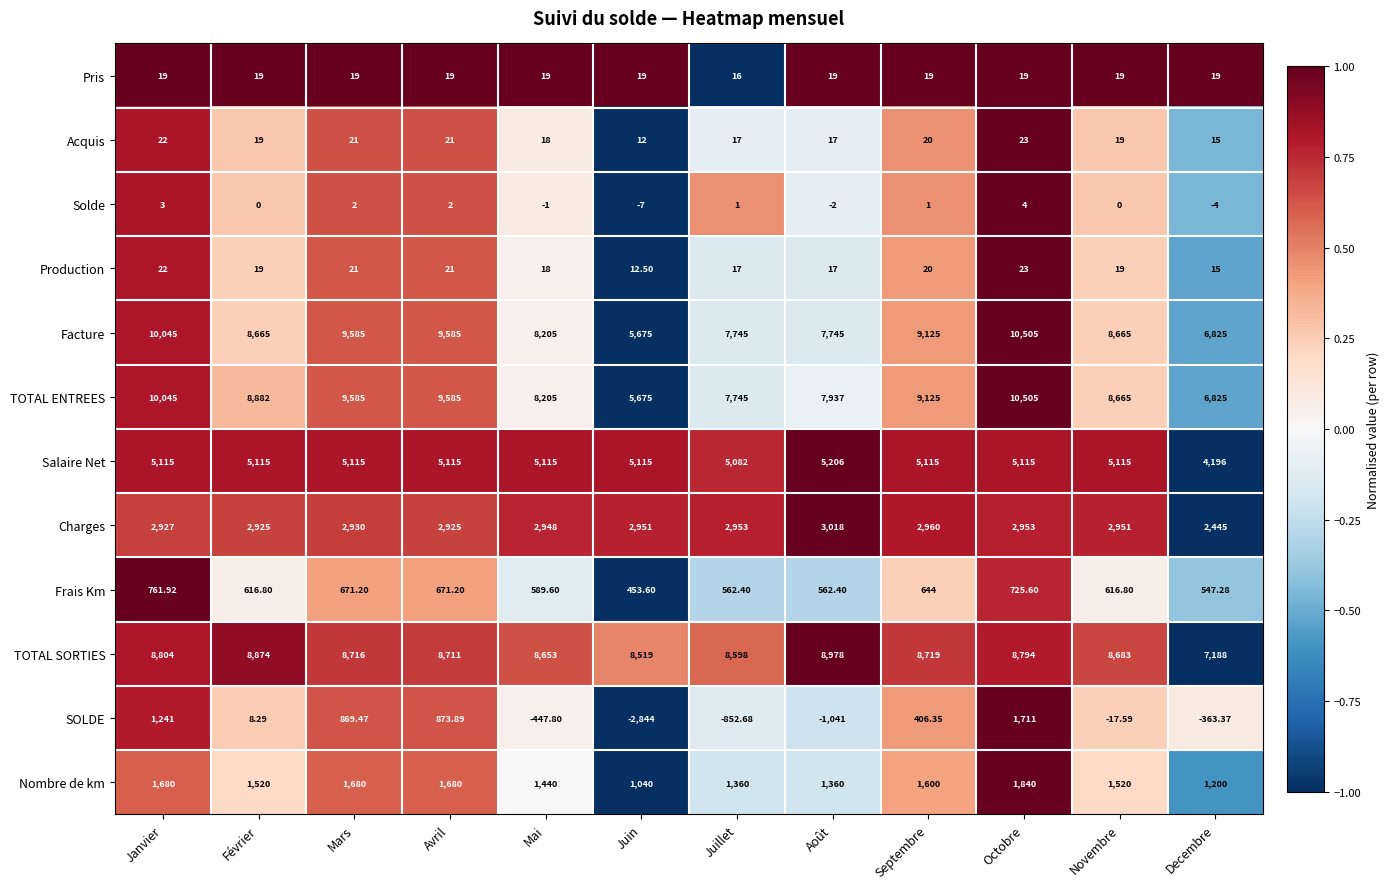

Where is Pris nearest to the value 17?

Juillet